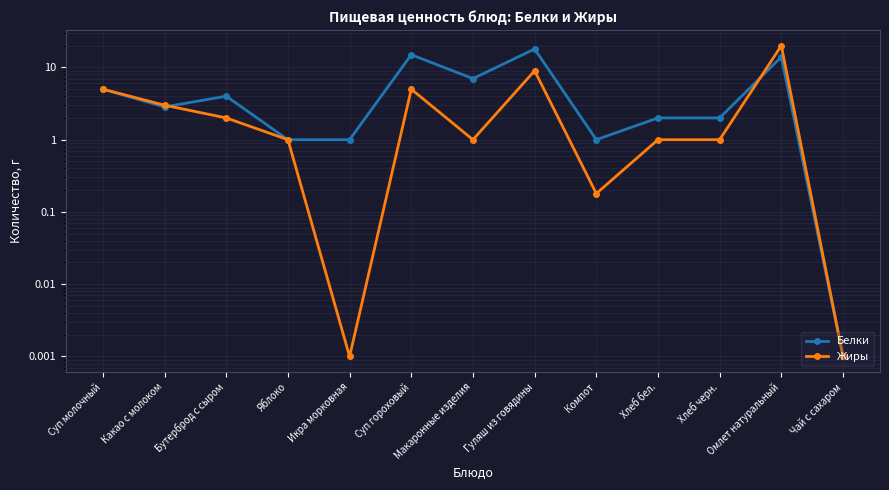

Is it true that Жиры equals 2.1 at Суп молочный?

False